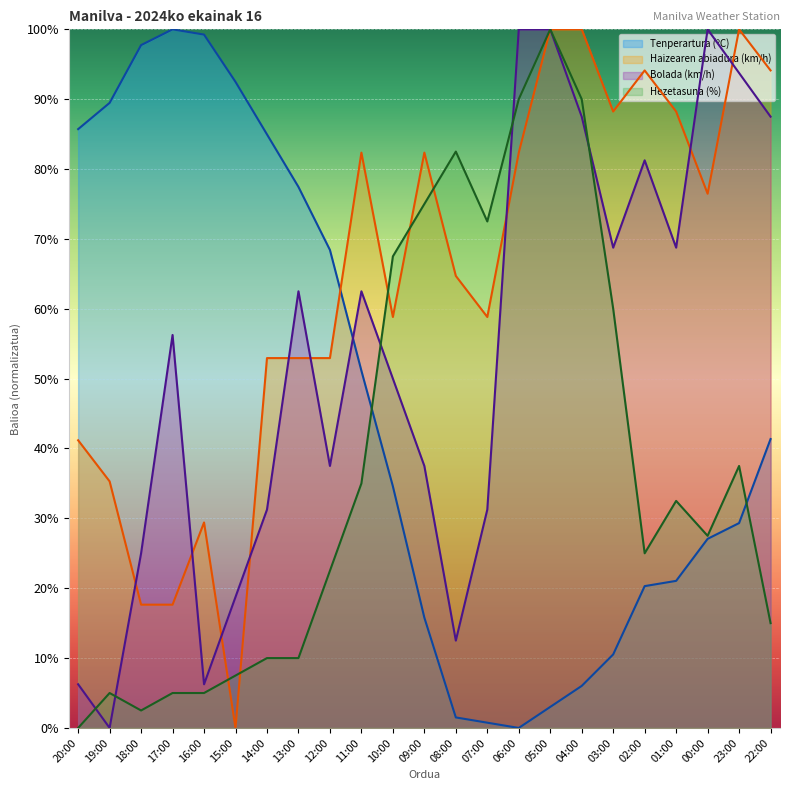

How many lines are shown in the chart?

4